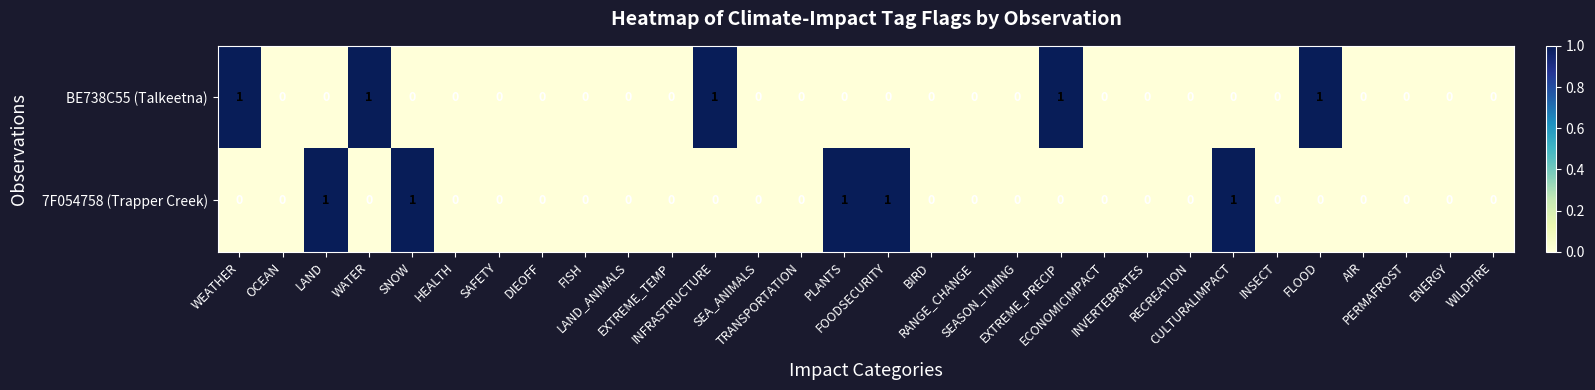

What is the sum of all BE738C55 (Talkeetna) values?

5